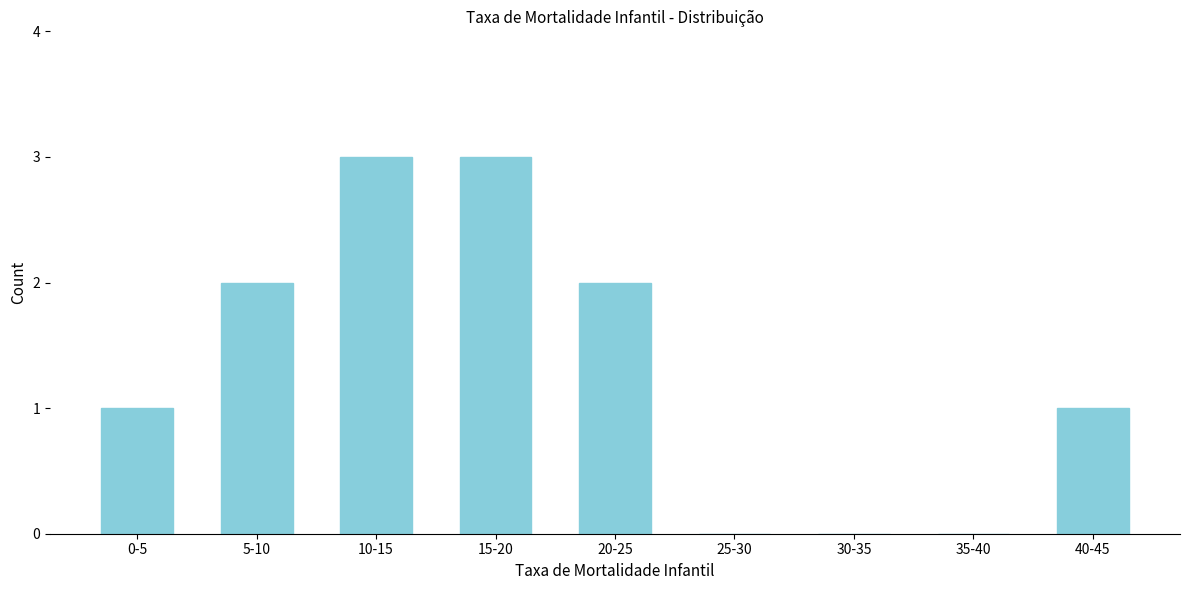

Reading left to right, what are all the values shown in this chart?

0-5=1	5-10=2	10-15=3	15-20=3	20-25=2	25-30=0	30-35=0	35-40=0	40-45=1